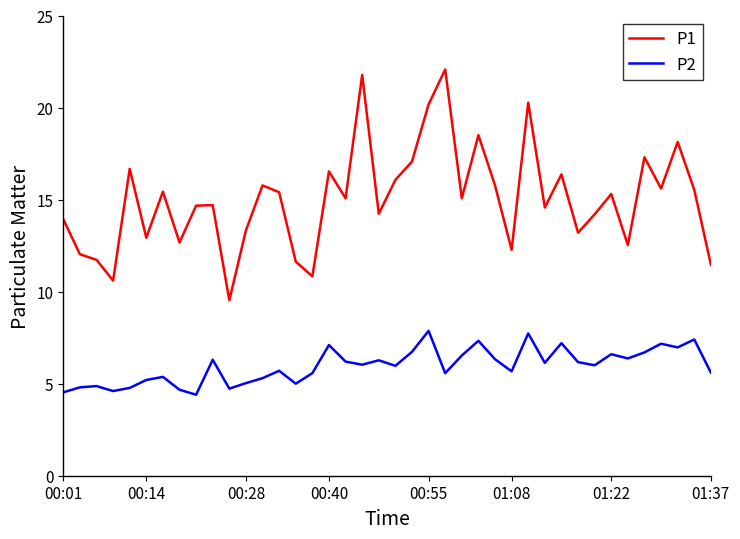

Which series has the widest spread of values?

P1